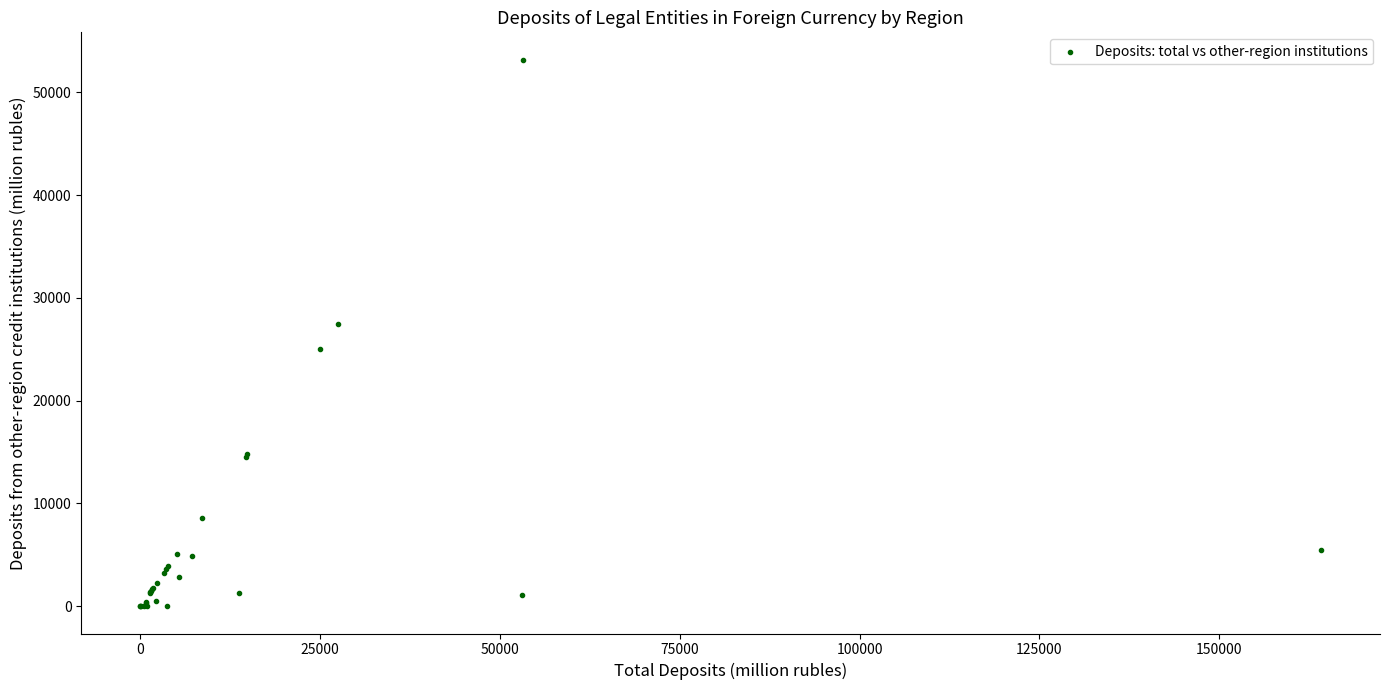

What Y value in the scatter plot is closest to 26596?

27510